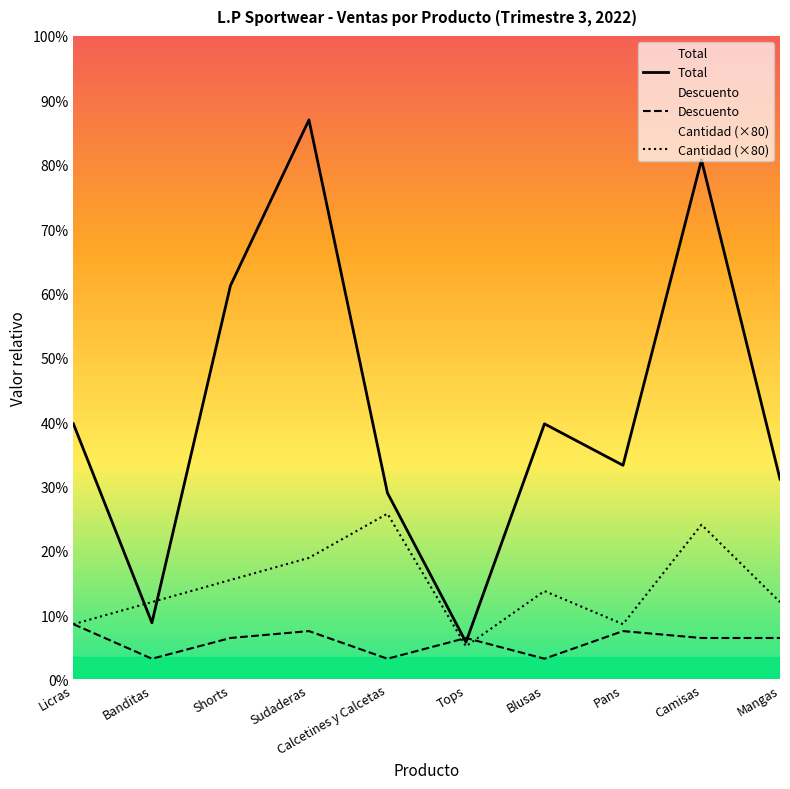

How many intersections are there between Cantidad (×80) and Descuento?

2